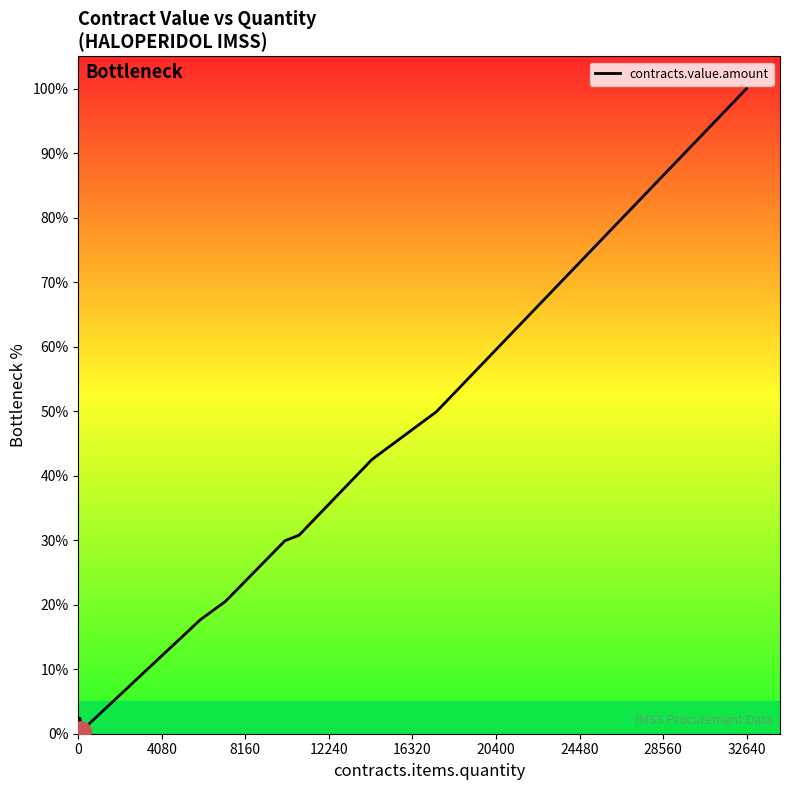

What is the minimum value shown in the chart?

0.4